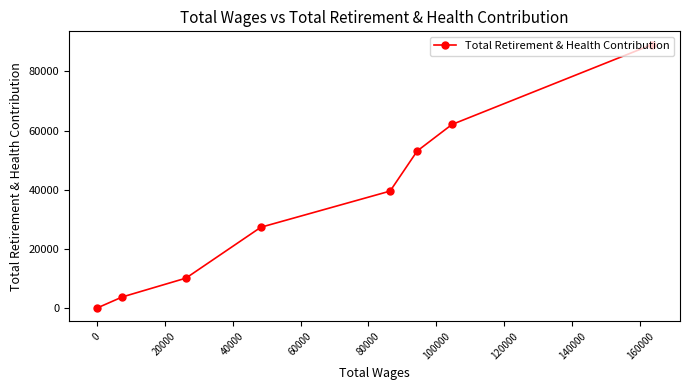

How many data points are less than 39572?

4